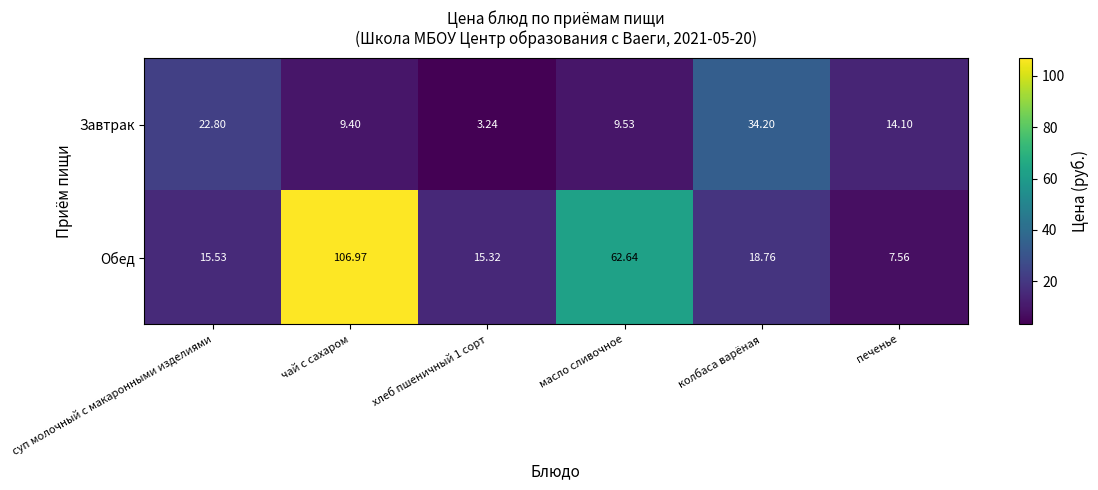

Which series changed the most between масло сливочное and печенье?

Обед